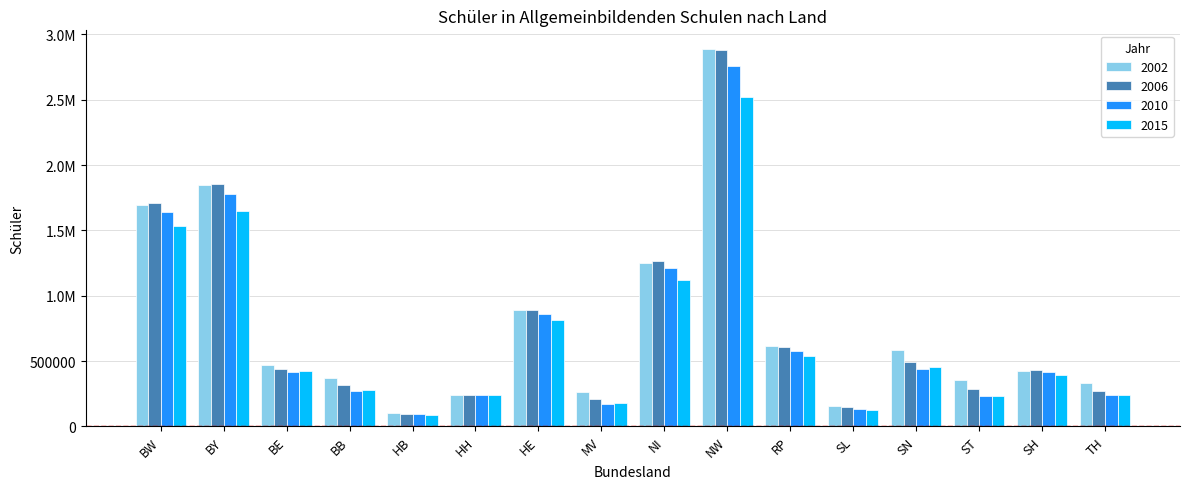

What is the smallest value displayed?

90290